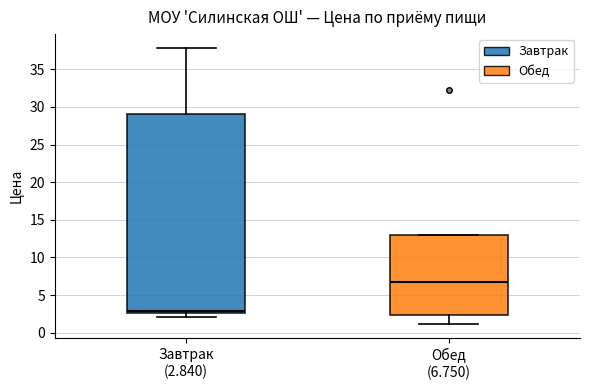

Comparing the boxes themselves (not the whiskers), which one is the tallest?

Завтрак (2.840)